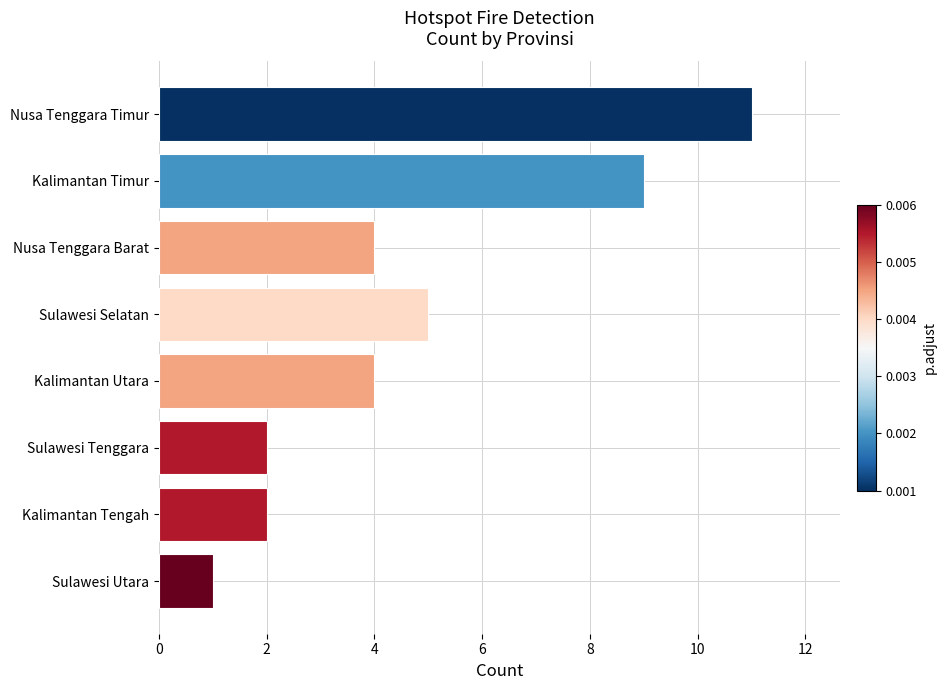

How many categories are shown in the chart?

8